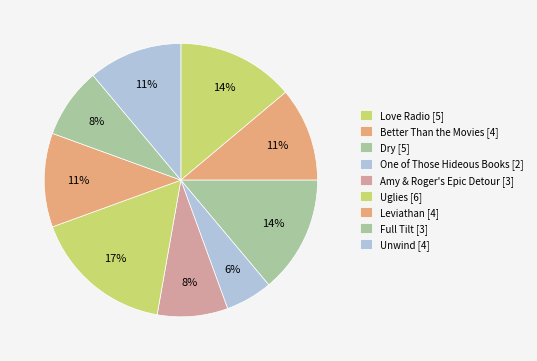

What percentage do Uglies and Love Radio together represent?

30.6%